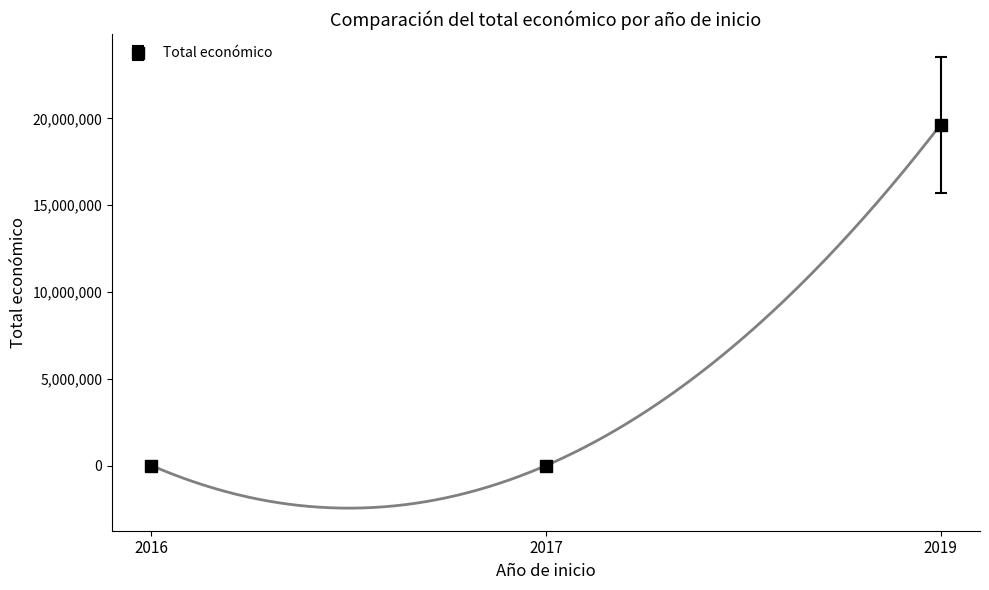

The chart shows a value of 19639916 at 2019. True or false?

True